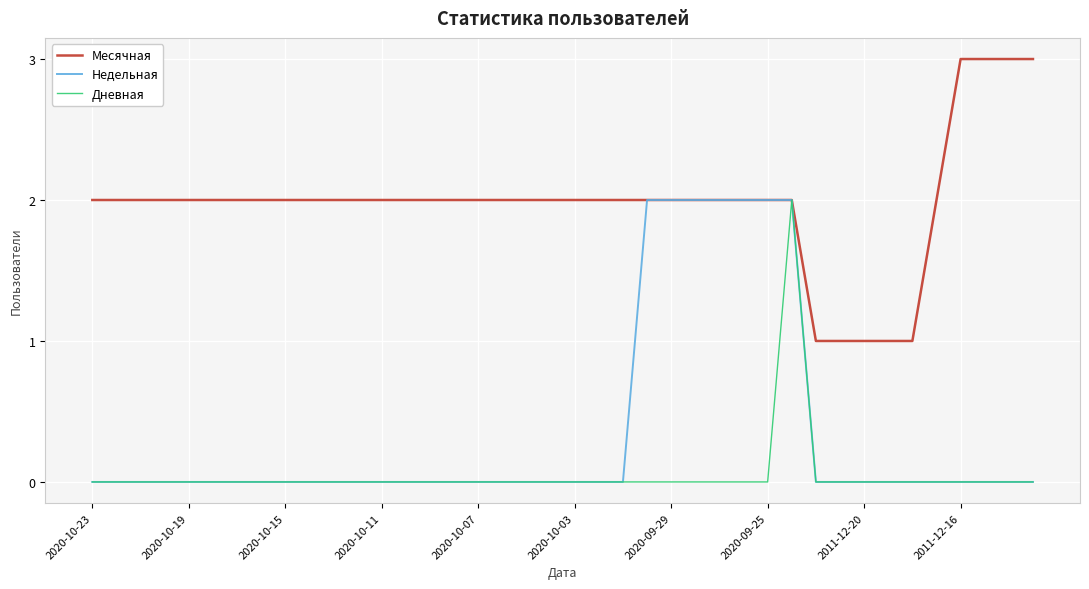

Which series has the largest total across all categories?

Месячная